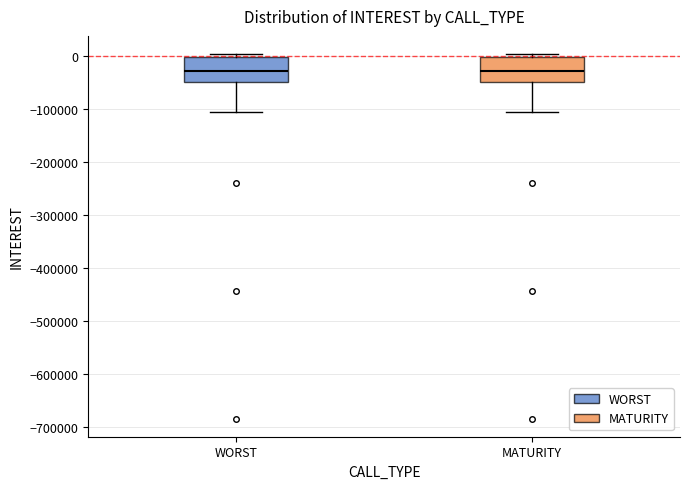

Where is the lower edge of the box for WORST on the y-axis? The values are not printed on the chart, so give them approximately, as read against the axis.

-50000